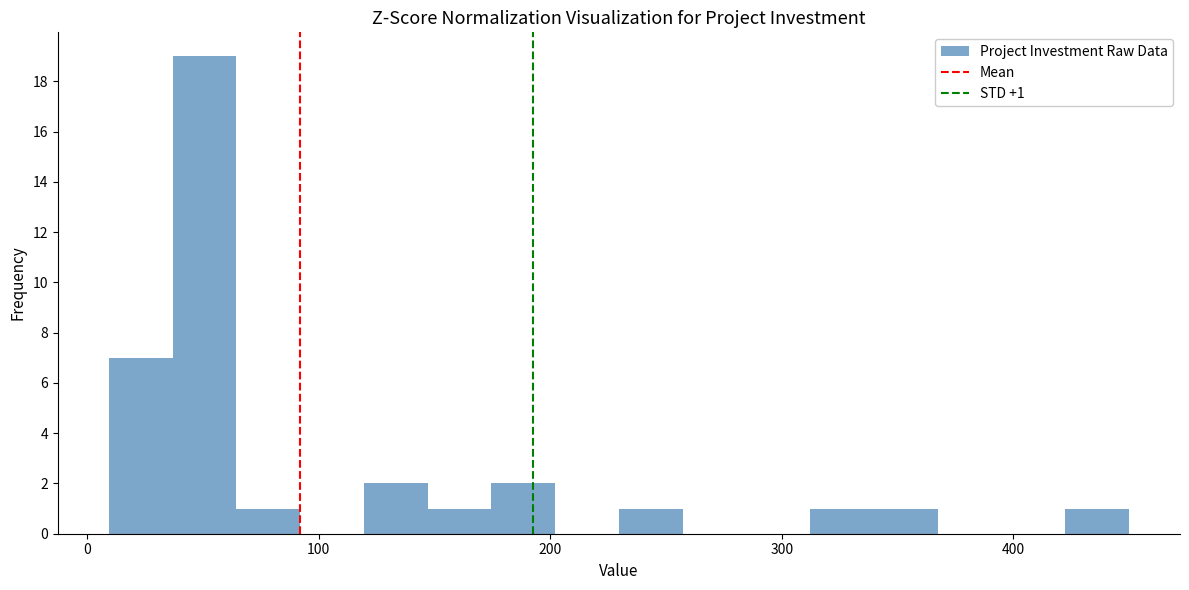

Read against the x-axis, roughly where is the centre of the tallest bar?

50